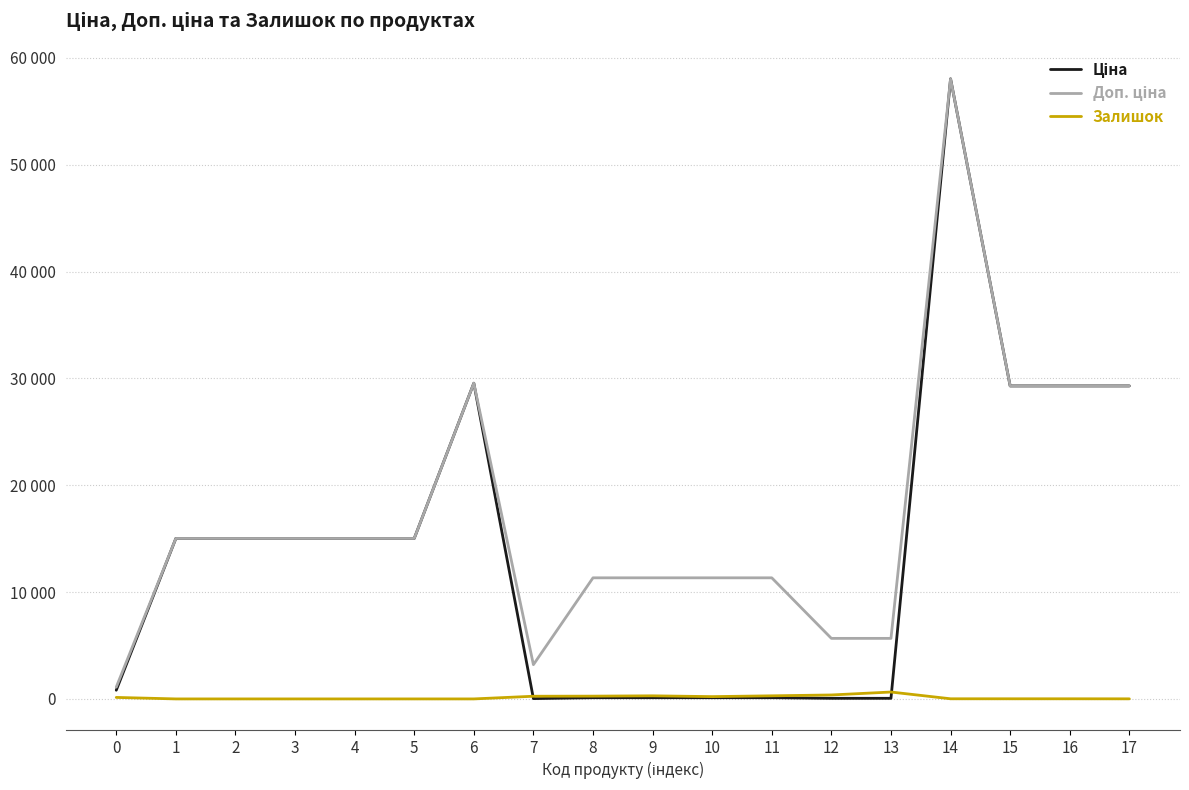

Does the chart display data point markers on the line(s)?

No